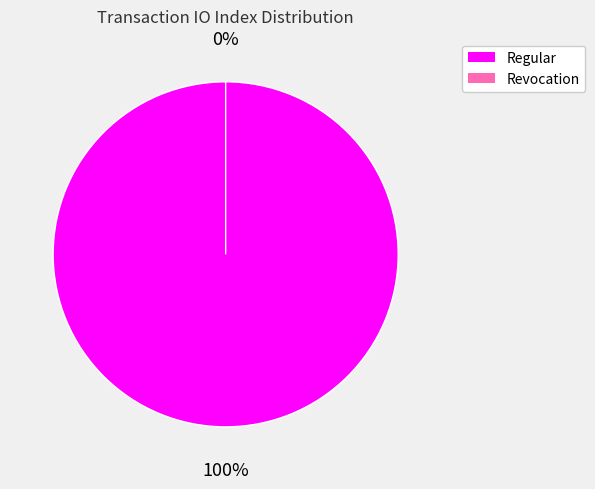

What is the largest slice in the pie chart?

Regular